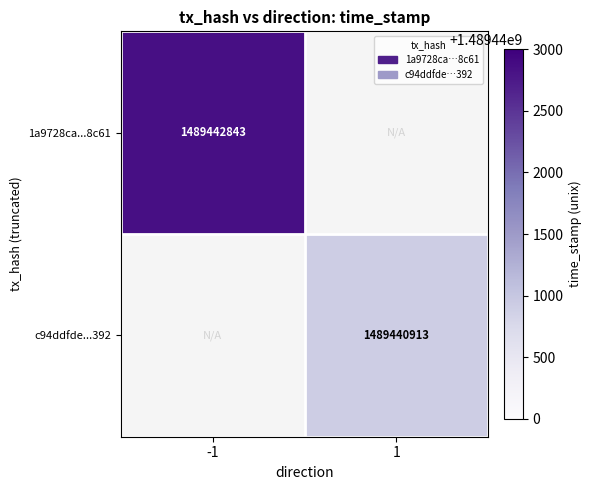

At how many categories does at least one series exceed 1489441450?

1